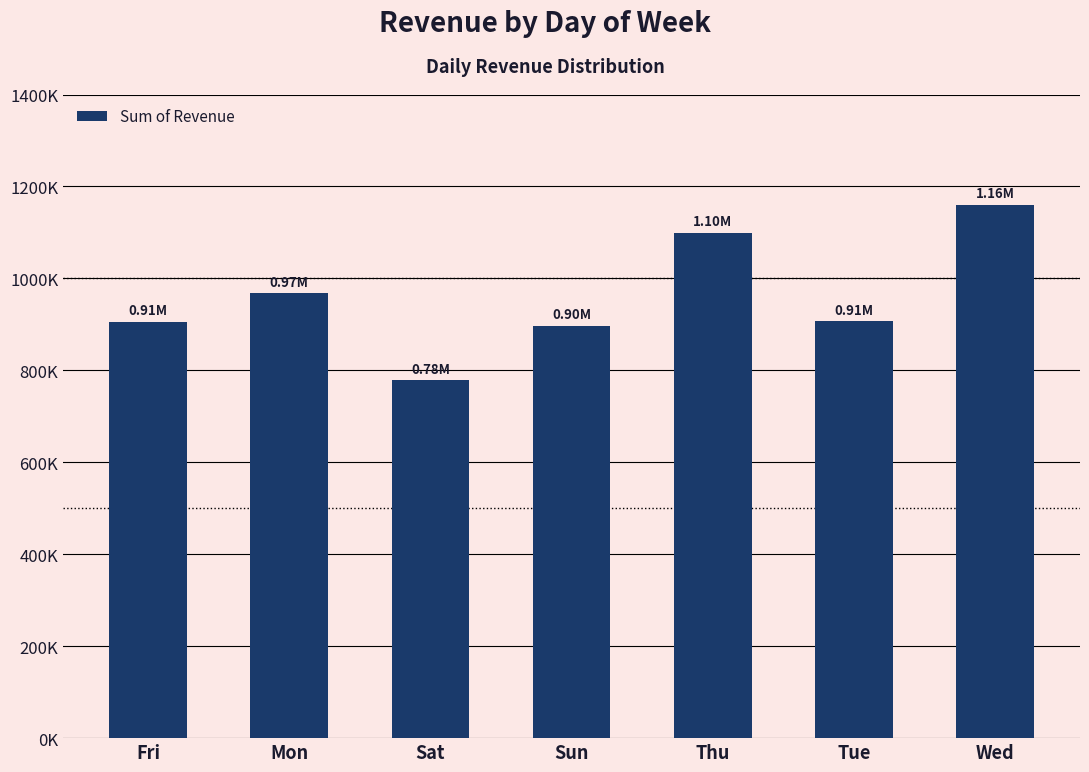

What is the difference between the maximum and second lowest values?

263928